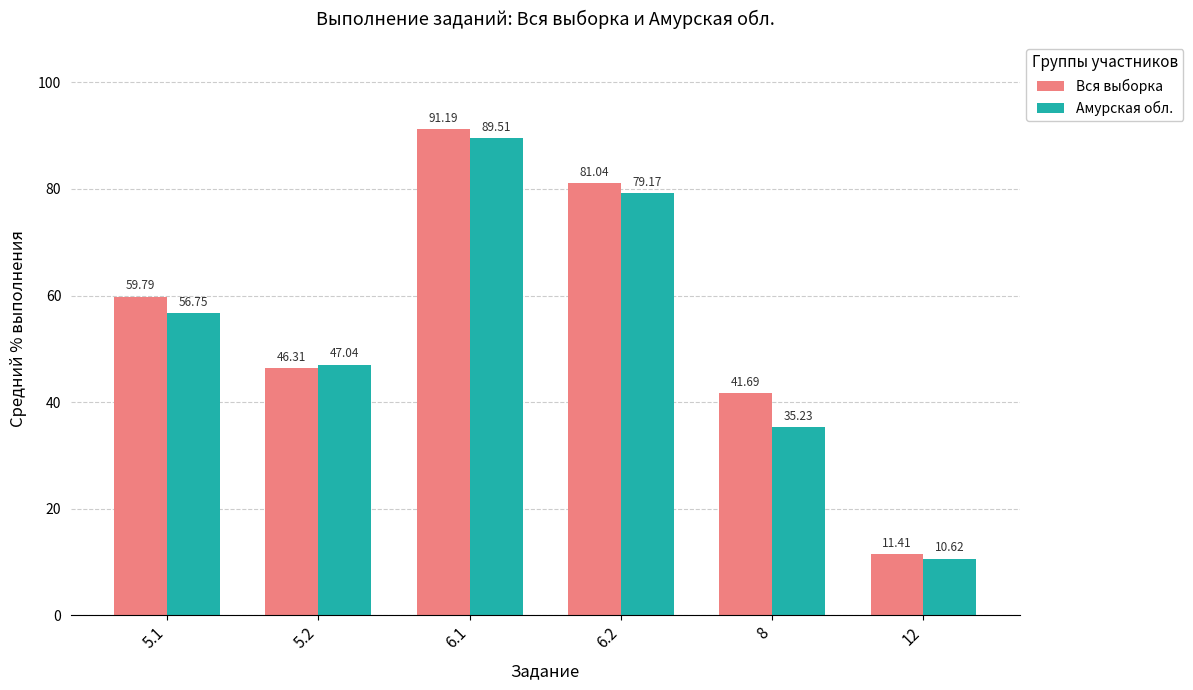

At which label is Вся выборка closest to 51?

5.2